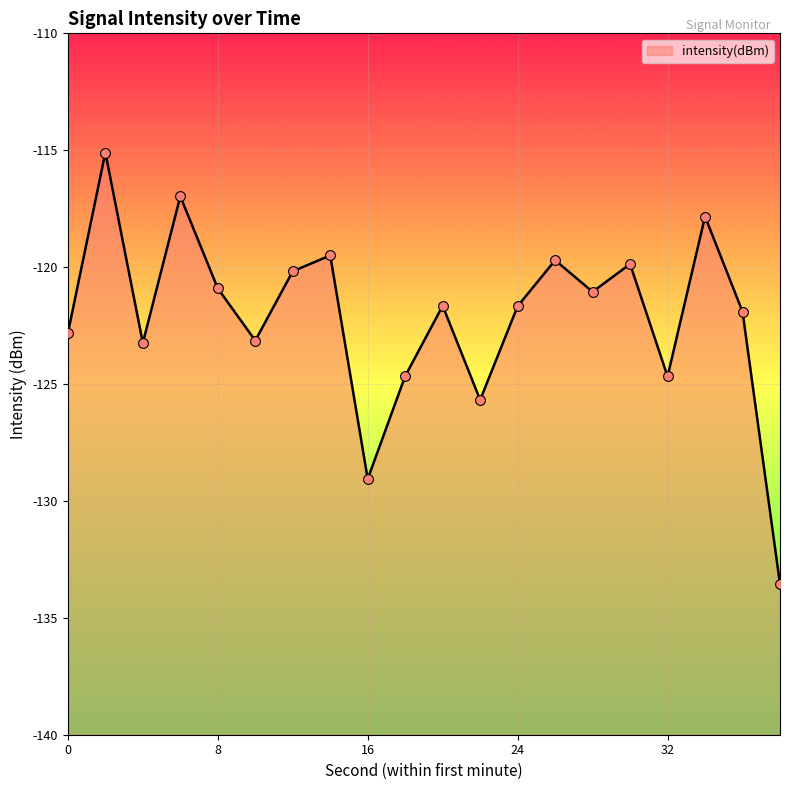

Which has a higher value, 6 or 26?

6